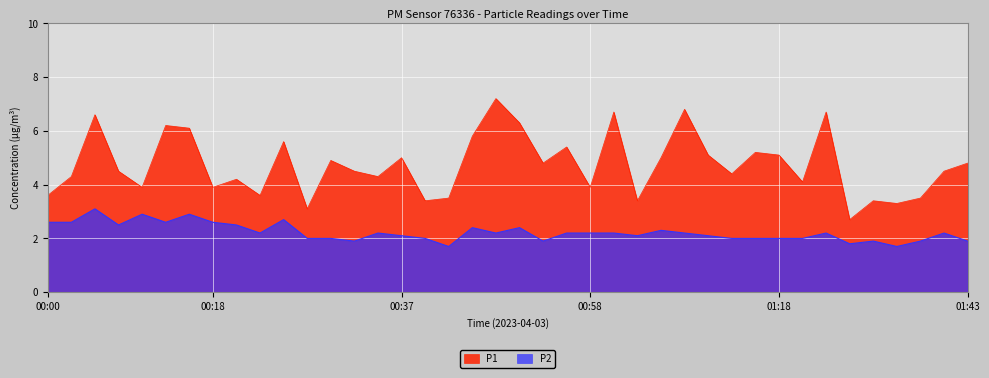

What is the value of the P1 point at the 15th from the left?

4.3